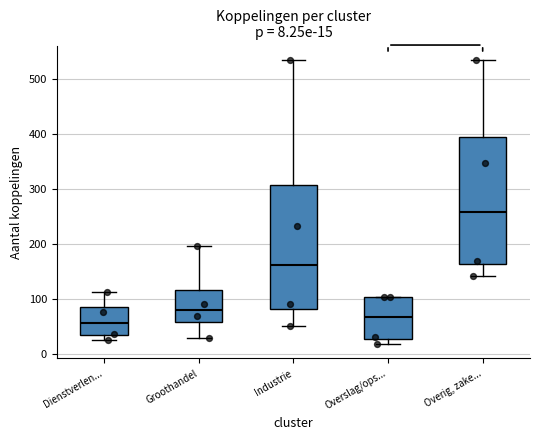

Which box's median line is the highest?

Overig, zake...